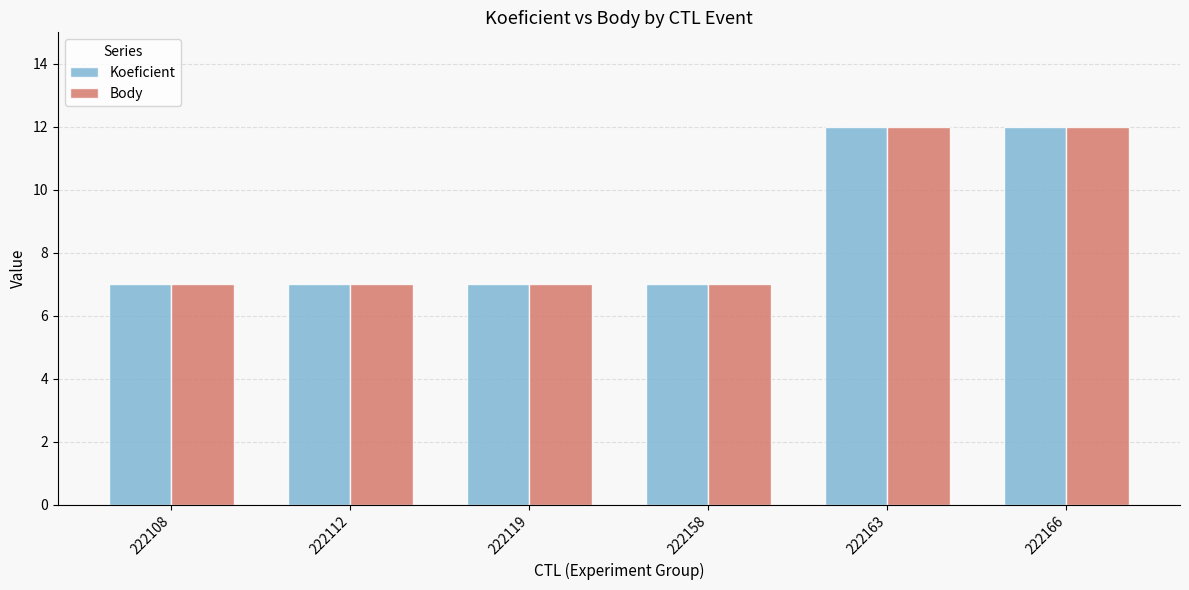

The Koeficient series shows 7 at 222108. True or false?

True